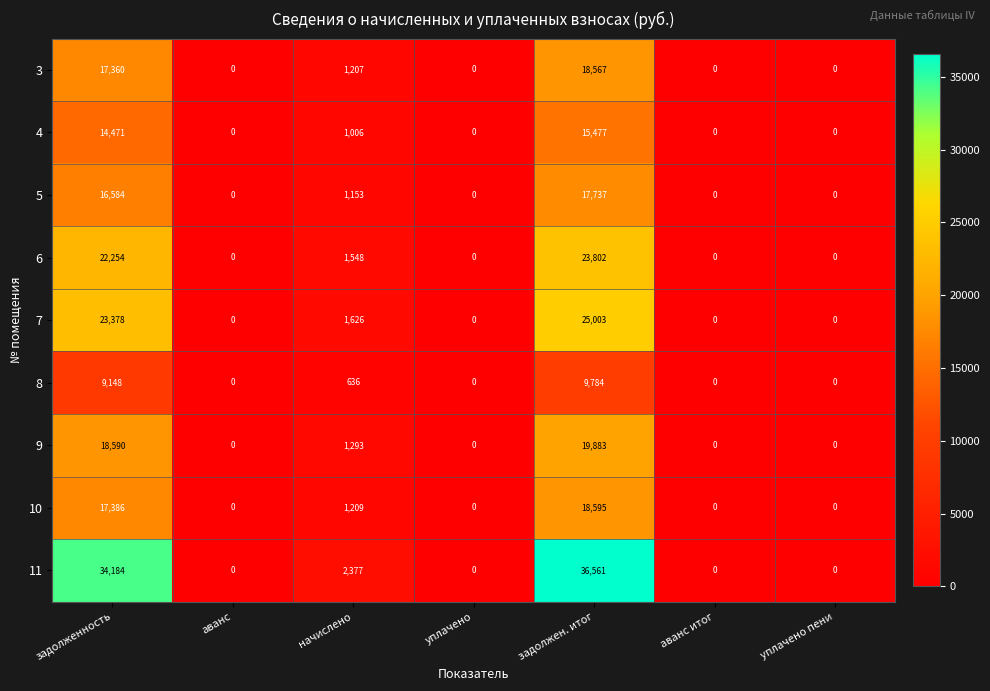

What is the highest value of the 11 series?

36561